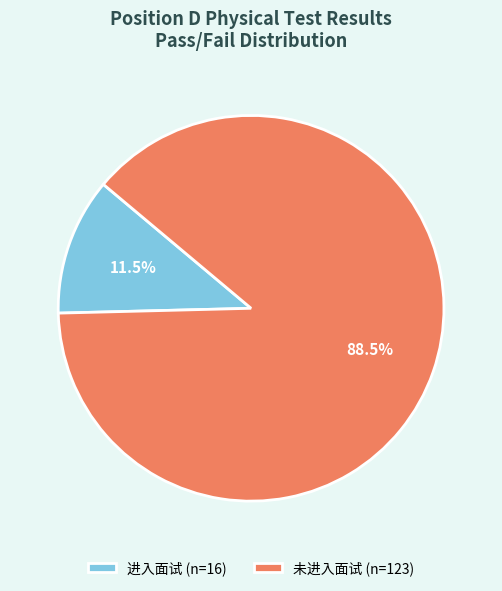

Between 未进入面试 (n=123) and 进入面试 (n=16), which is larger?

未进入面试 (n=123)